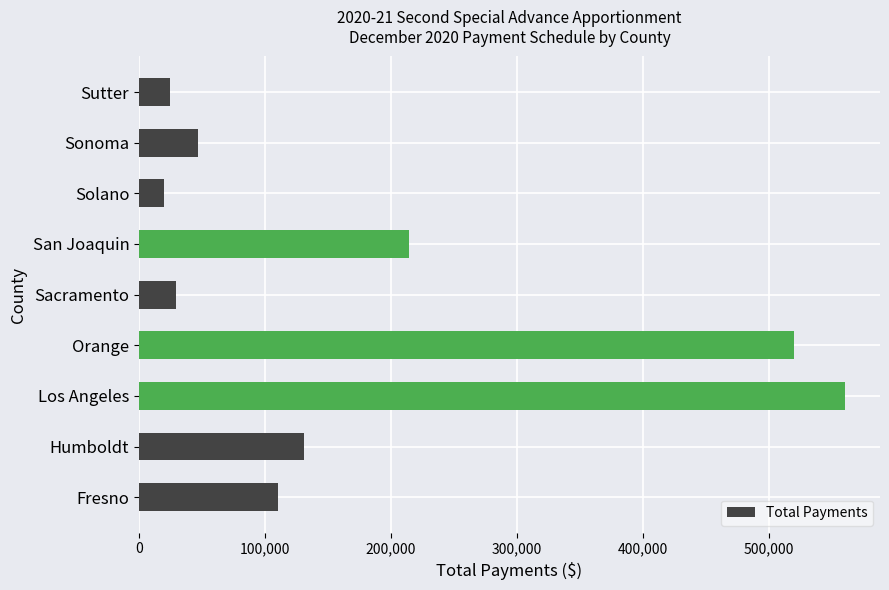

Reading bottom to top, list all the values displayed in this chart.

110541	131341	560499	519999	29389	214232	19867	46773	24949